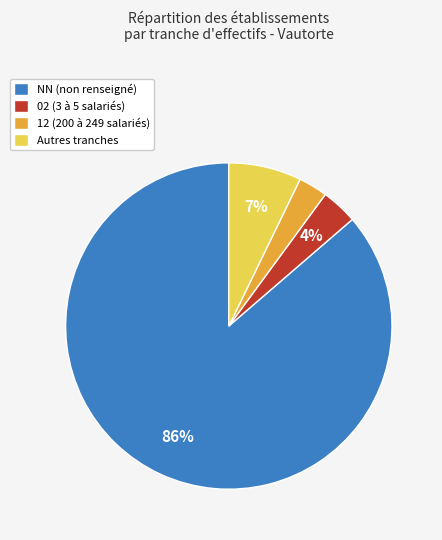

Do NN (non renseigné) and Autres tranches together represent more than half of the pie?

Yes